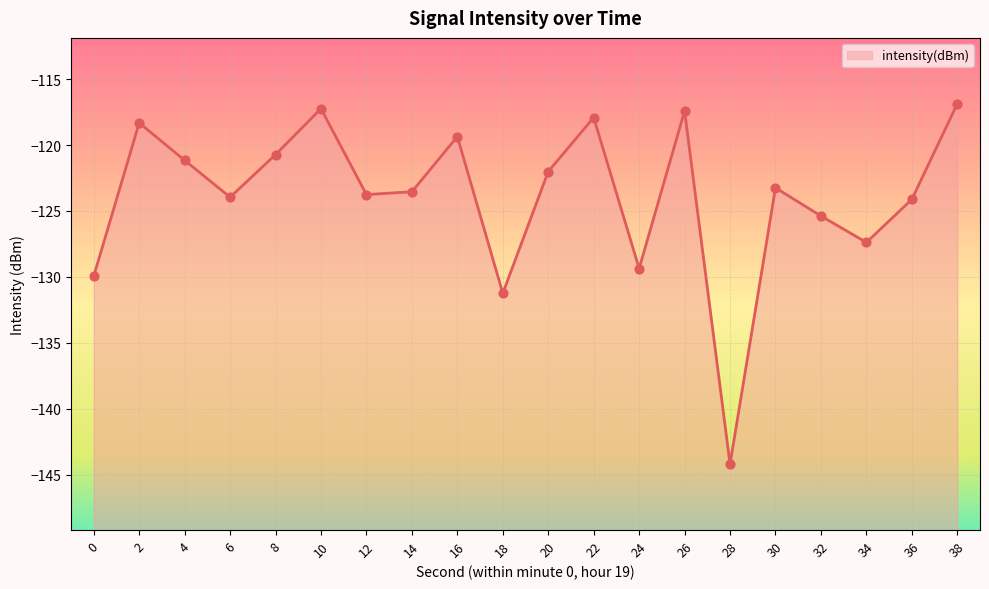

Between 38 and 14, which is larger?

38